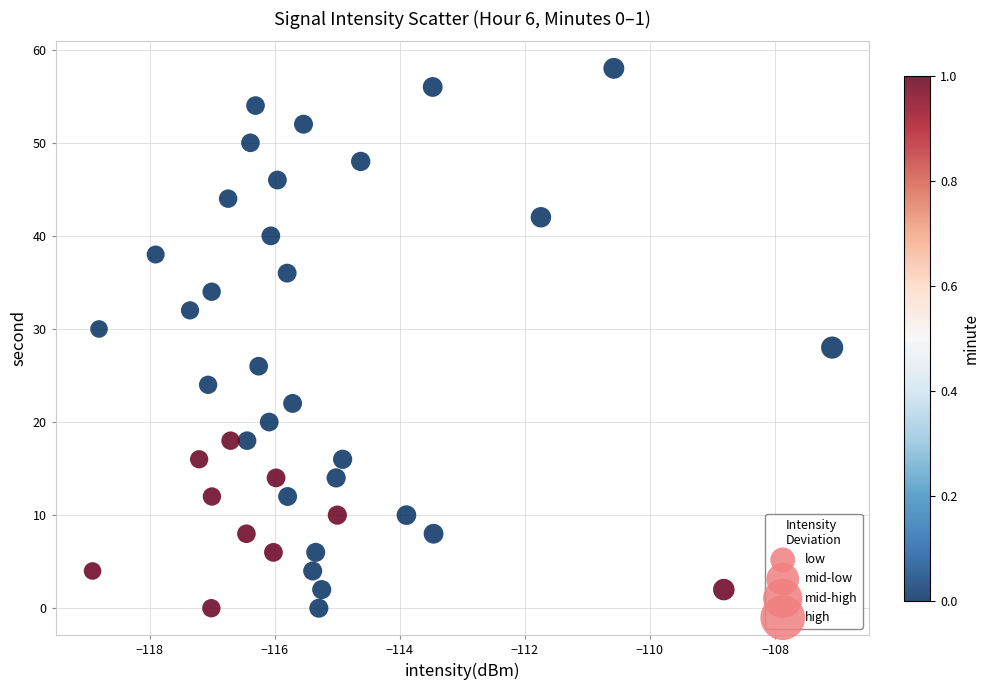

What is the range of Y values (max minus min)?

58